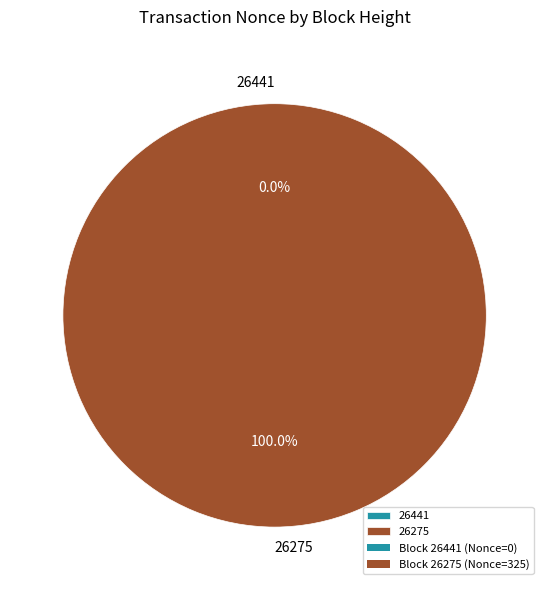

To the nearest percent, what is the difference between the largest and smallest slice percentages?

100%